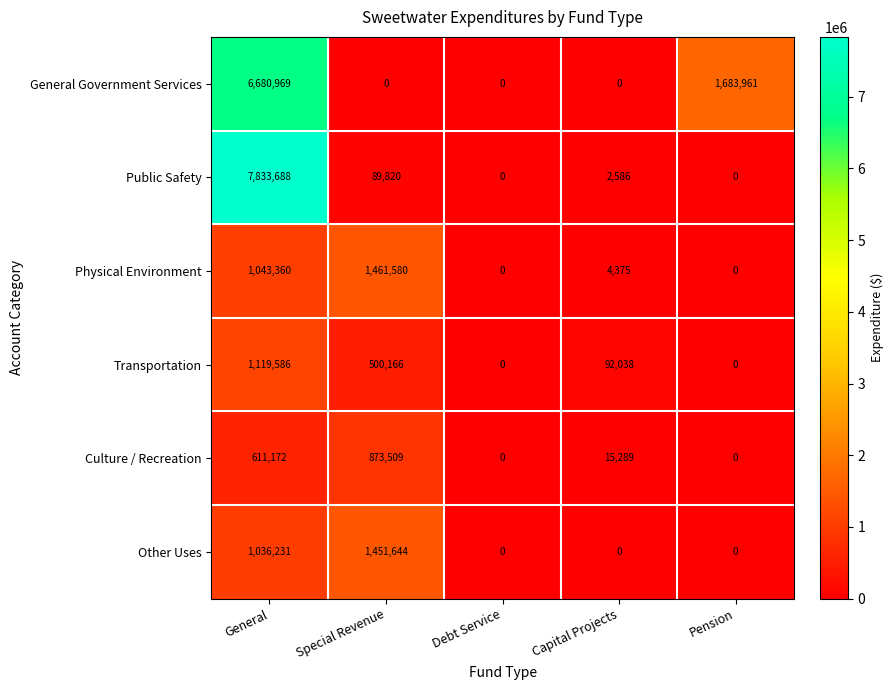

At which category is the sum across all series the highest?

General